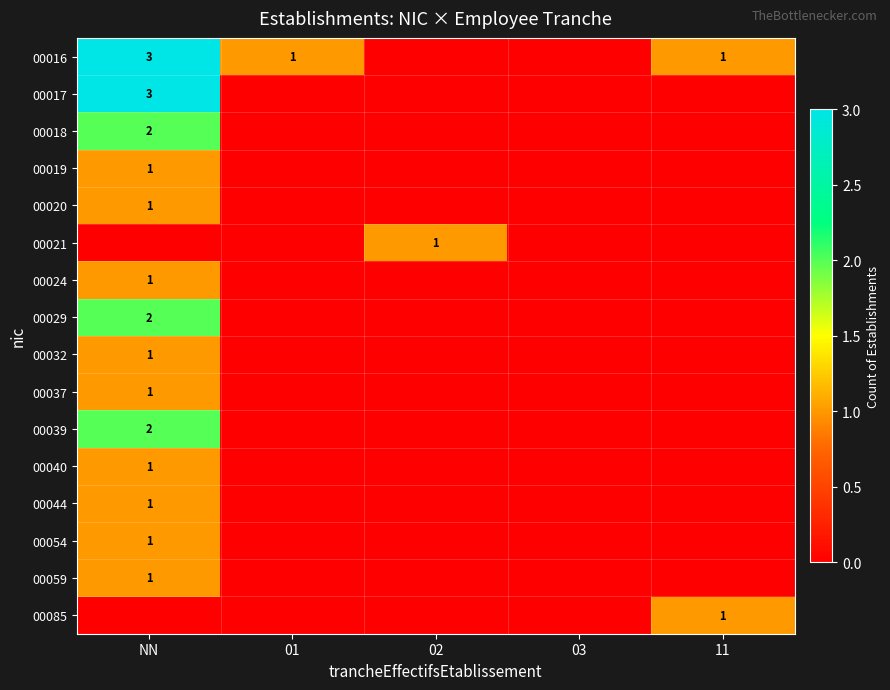

The value of 00032 at NN is 1. True or false?

True